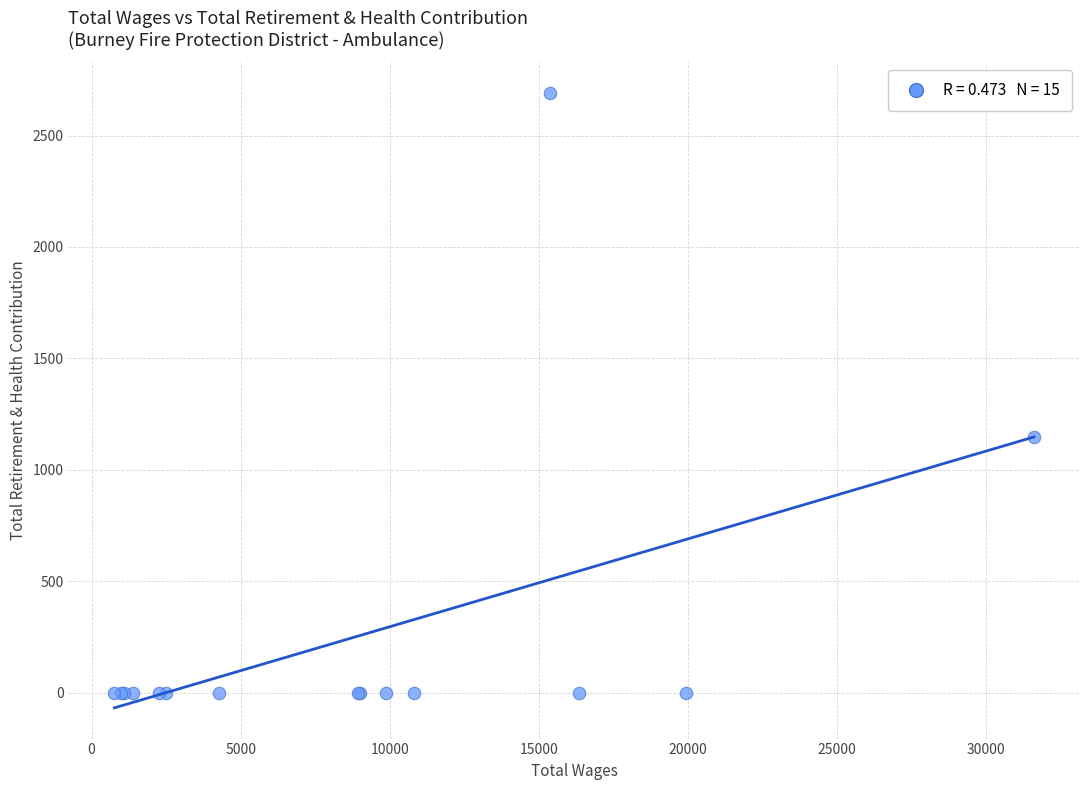

What Y value in the scatter plot is closest to 1345?

1148